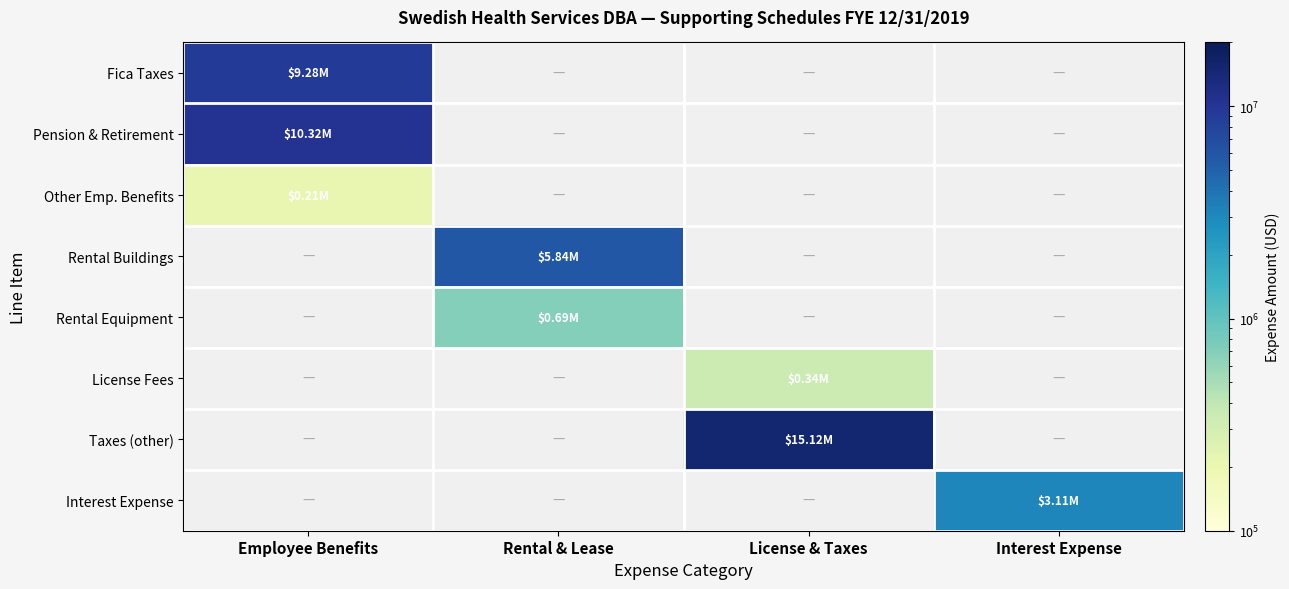

Count the number of data series in this chart.

8